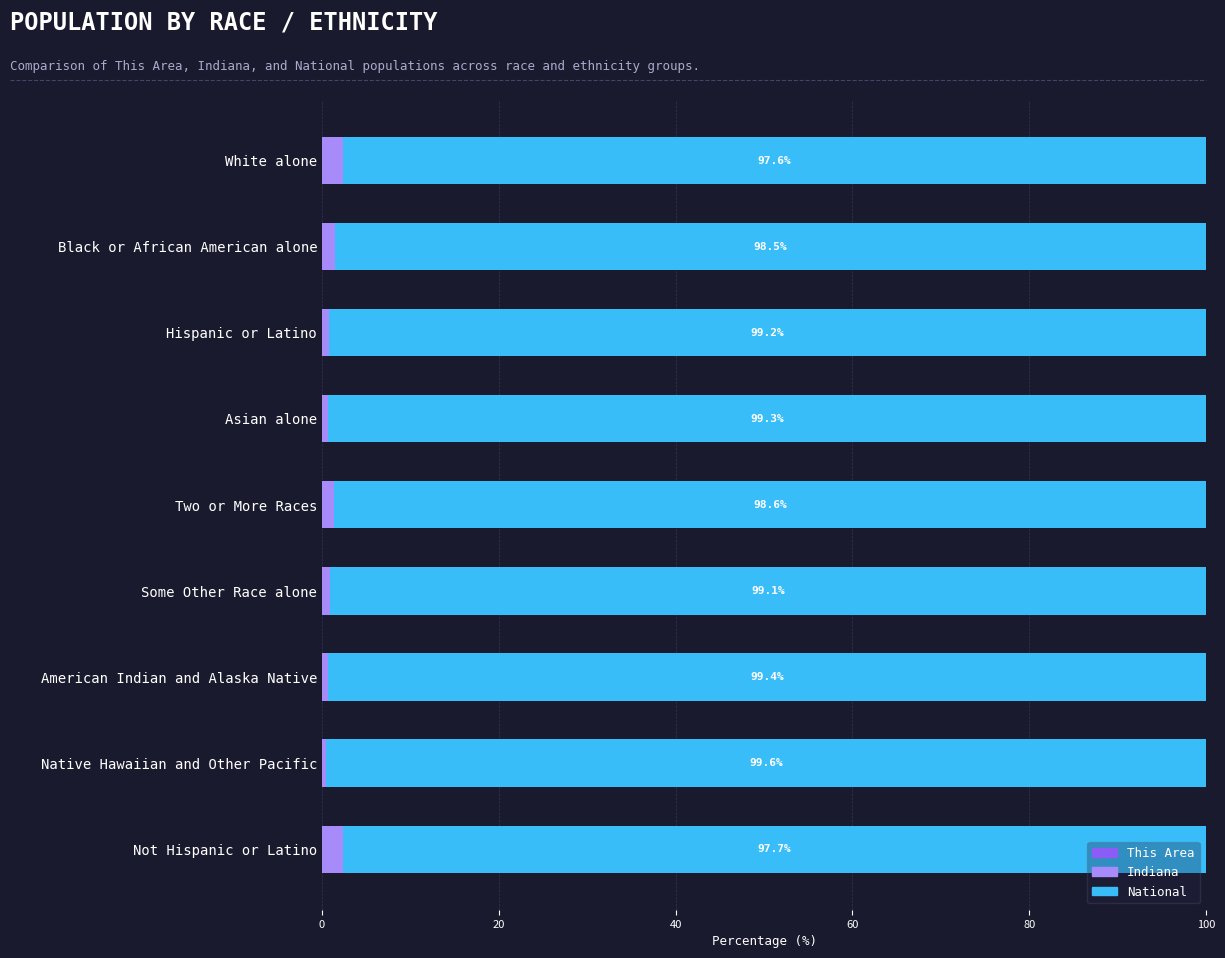

Count the number of data series in this chart.

3